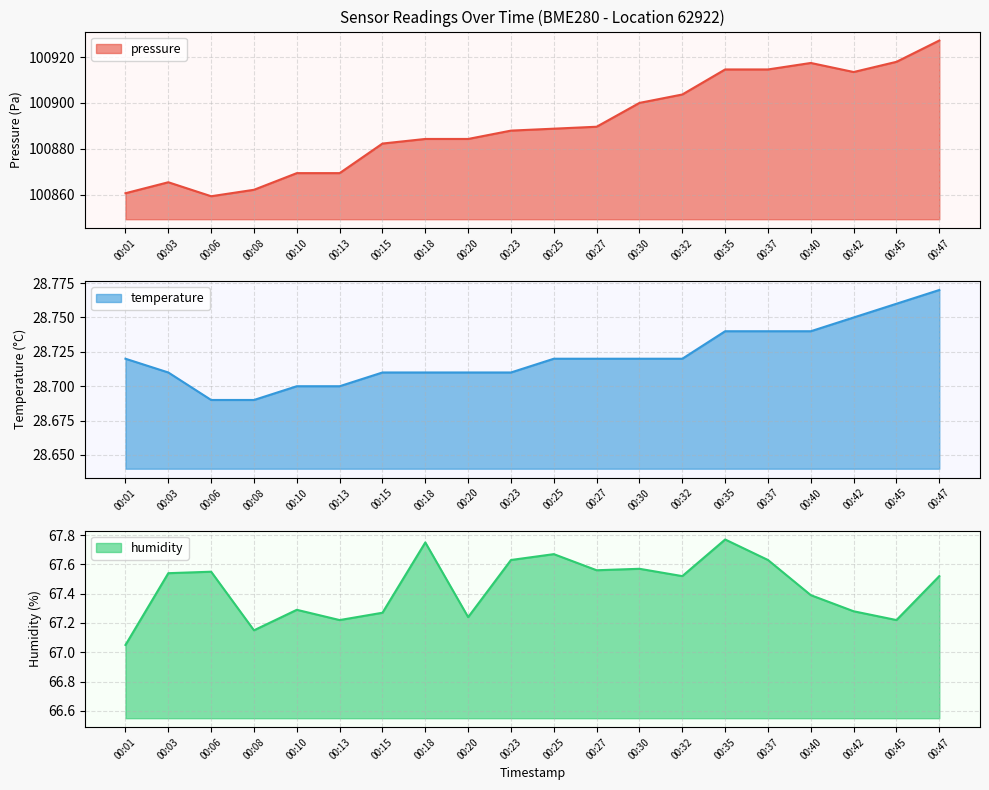

Is it true that humidity equals 27.6 at 00:03?

False